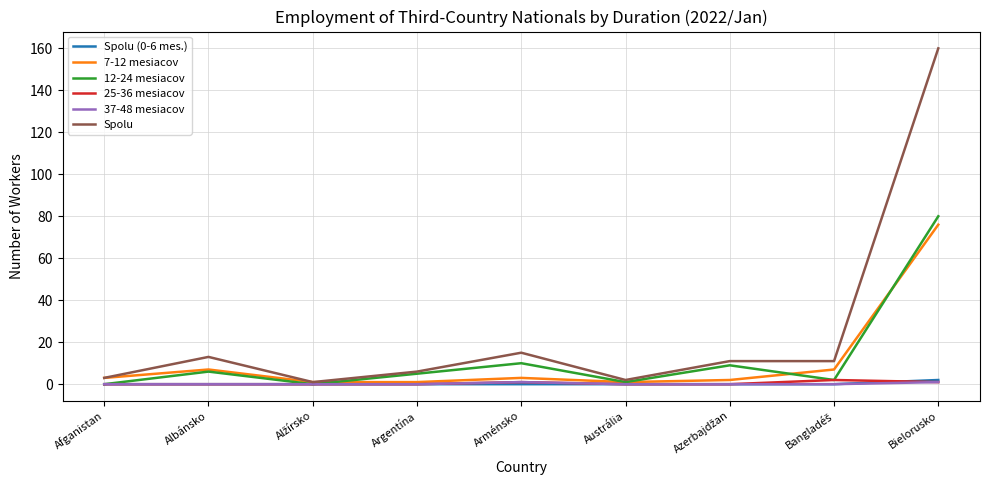

Which series has the largest range (max minus min)?

Spolu